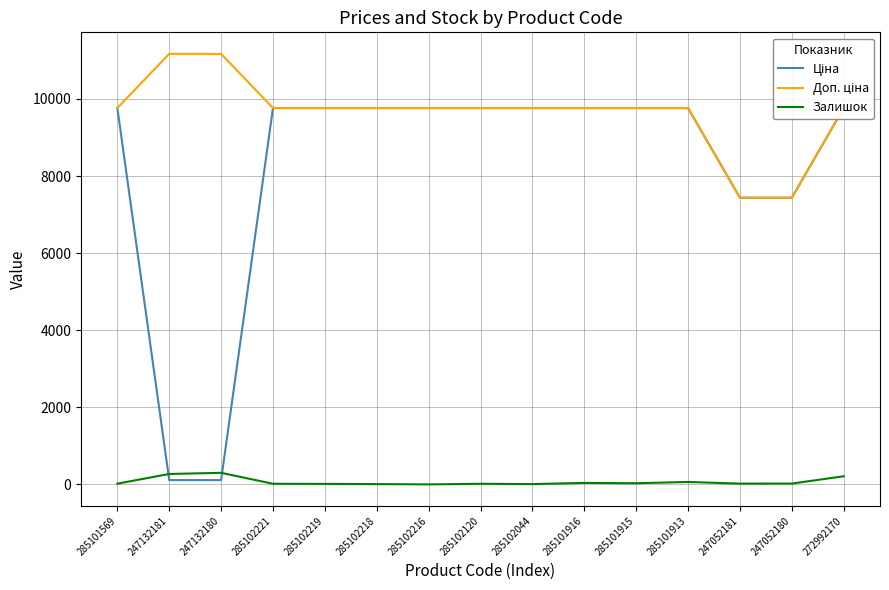

True or false: Доп. ціна has more than 0 interior local peaks.

False